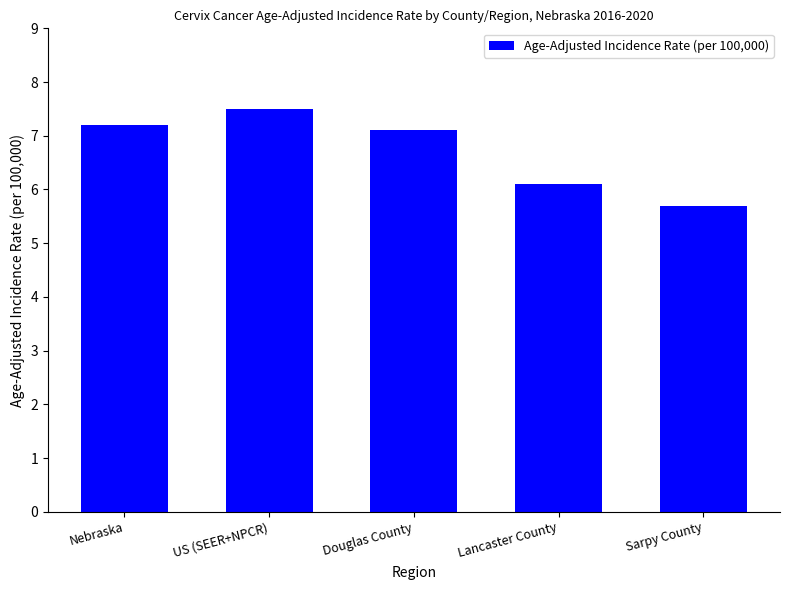

Rank the categories by value from highest to lowest.

US (SEER+NPCR), Nebraska, Douglas County, Lancaster County, Sarpy County